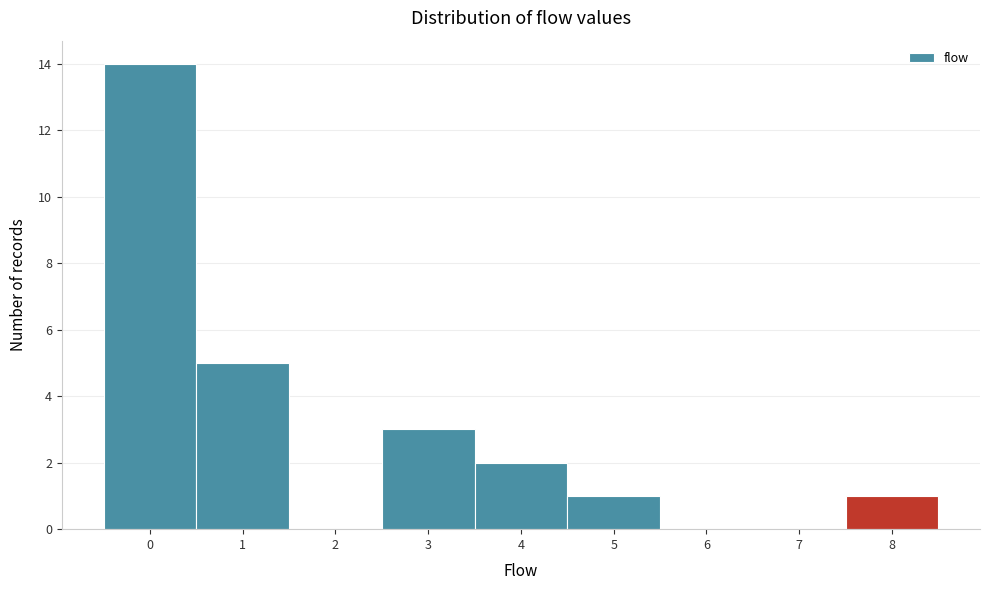

Reading left to right, transcribe this chart: for each bar, give the range it covers on the x-axis and its height. The values are not printed on the chart, so give them approximately, as read against the axis.

-0.5 to 0.5: 14
0.5 to 1.5: 5
1.5 to 2.5: 0
2.5 to 3.5: 3
3.5 to 4.5: 2
4.5 to 5.5: 1
5.5 to 6.5: 0
6.5 to 7.5: 0
7.5 to 8.5: 1